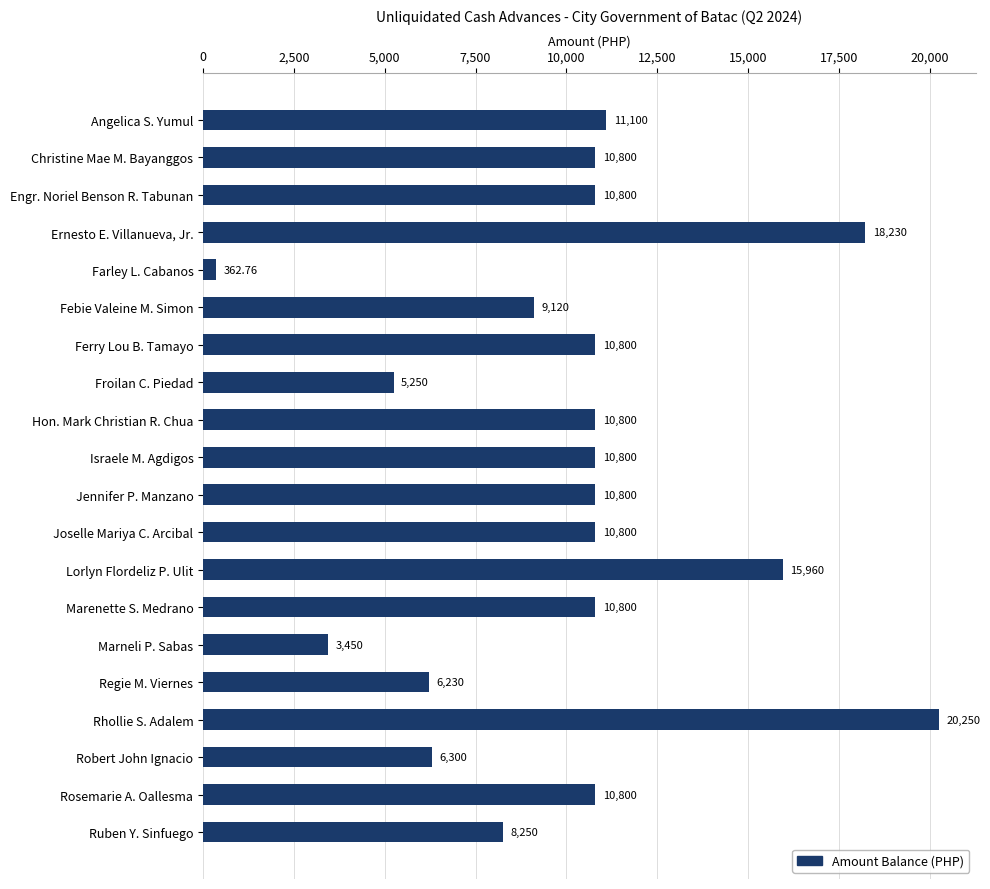

What is the label of the 8th bar from the bottom?

Lorlyn Flordeliz P. Ulit